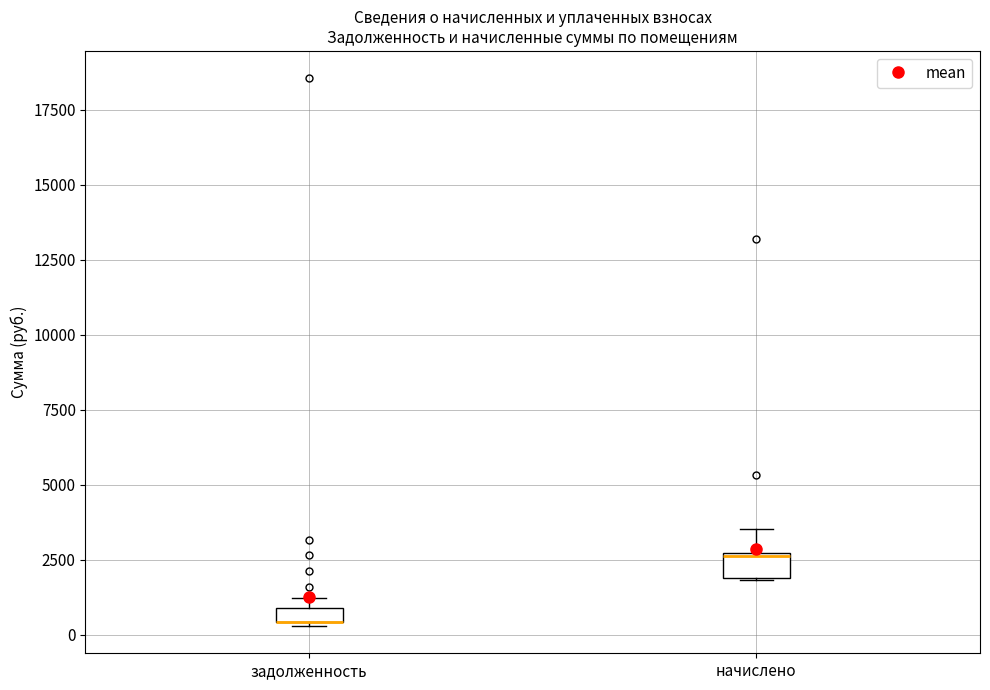

Where is the lower edge of the box for начислено on the y-axis? The values are not printed on the chart, so give them approximately, as read against the axis.

2000